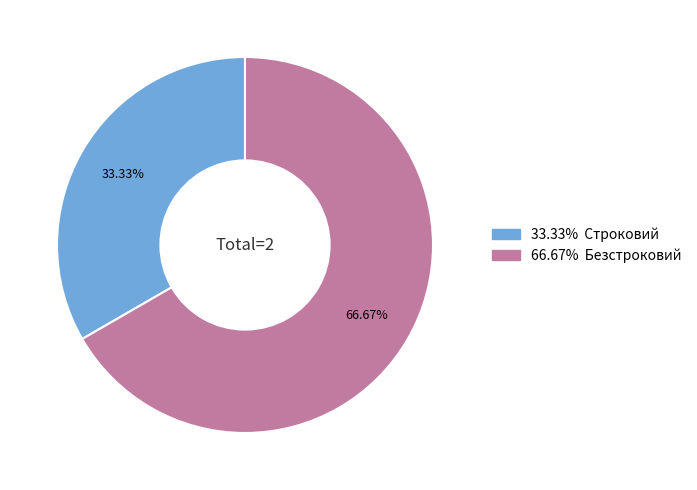

How many slices are in this pie chart?

2